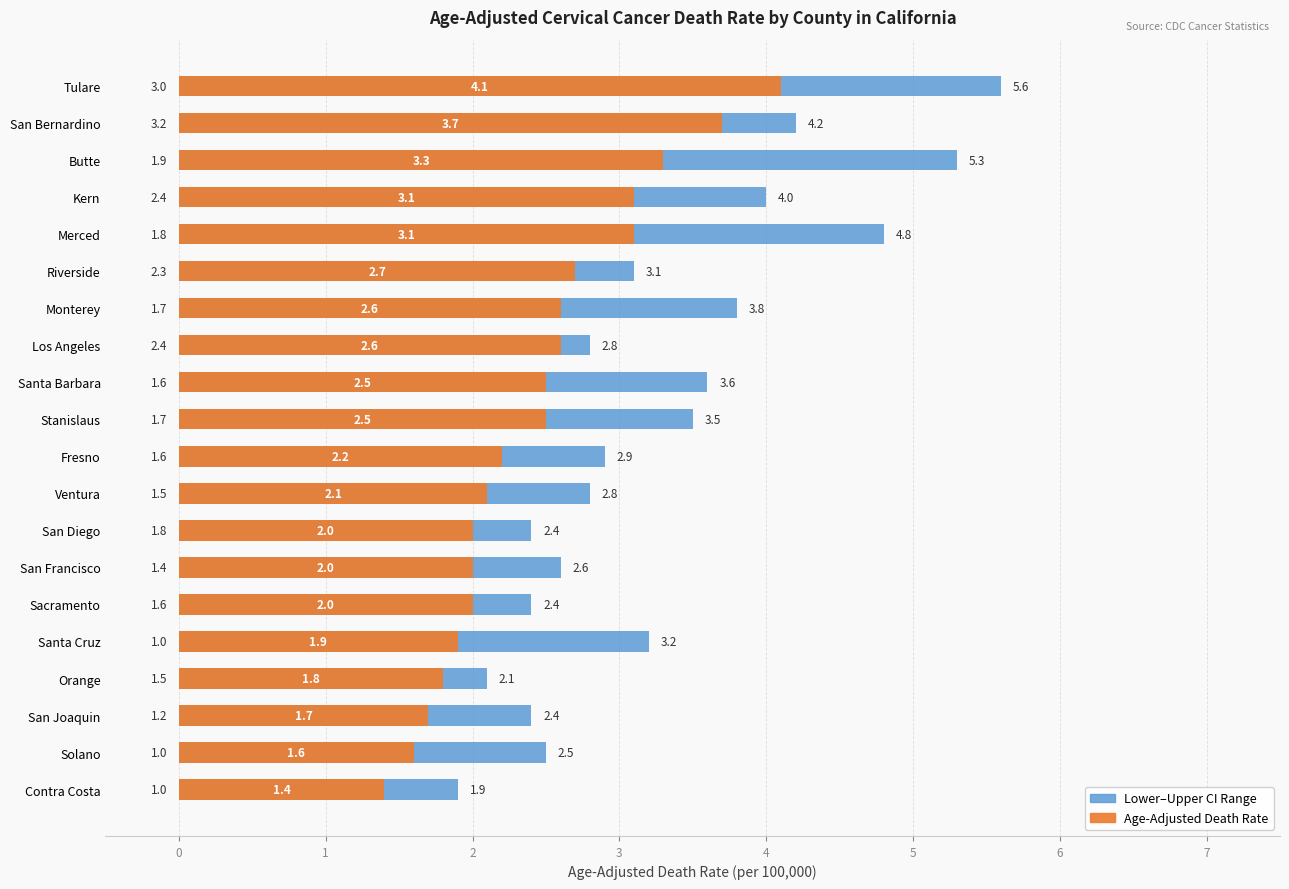

What position from the left is Merced?

5